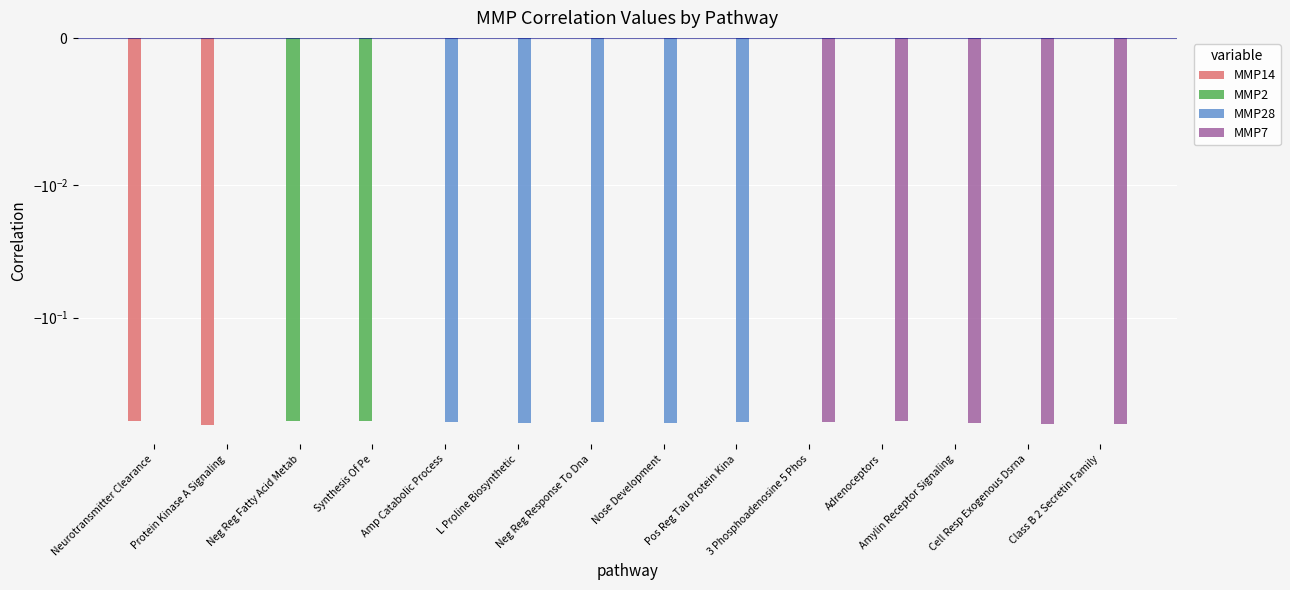

List the labels in order of MMP14 value, smallest first.

Protein Kinase A Signaling, Neurotransmitter Clearance, Neg Reg Fatty Acid Metab, Synthesis Of Pe, Amp Catabolic Process, L Proline Biosynthetic, Neg Reg Response To Dna, Nose Development, Pos Reg Tau Protein Kina, 3 Phosphoadenosine 5 Phos, Adrenoceptors, Amylin Receptor Signaling, Cell Resp Exogenous Dsrna, Class B 2 Secretin Family